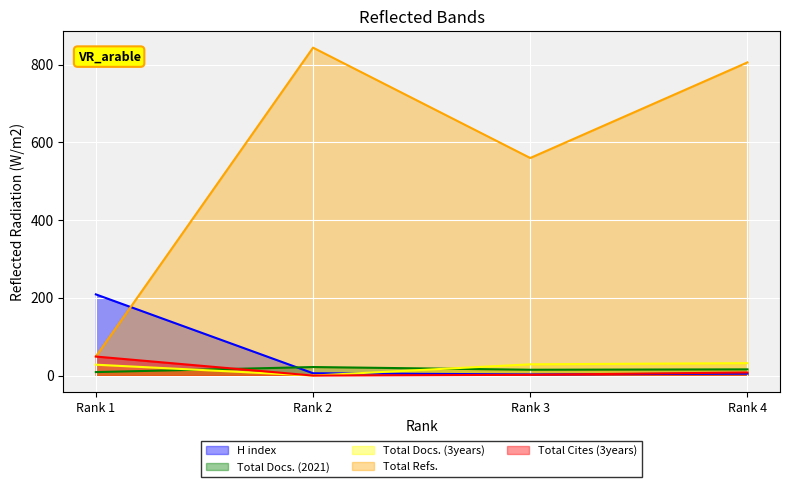

Where is the first local minimum for Total Refs.?

Rank 3